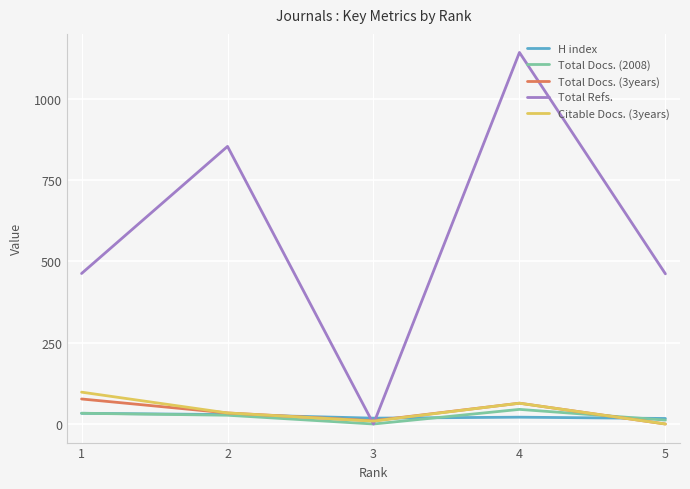

Between which two adjacent categories do Total Refs. and H index first intersect?

2 and 3